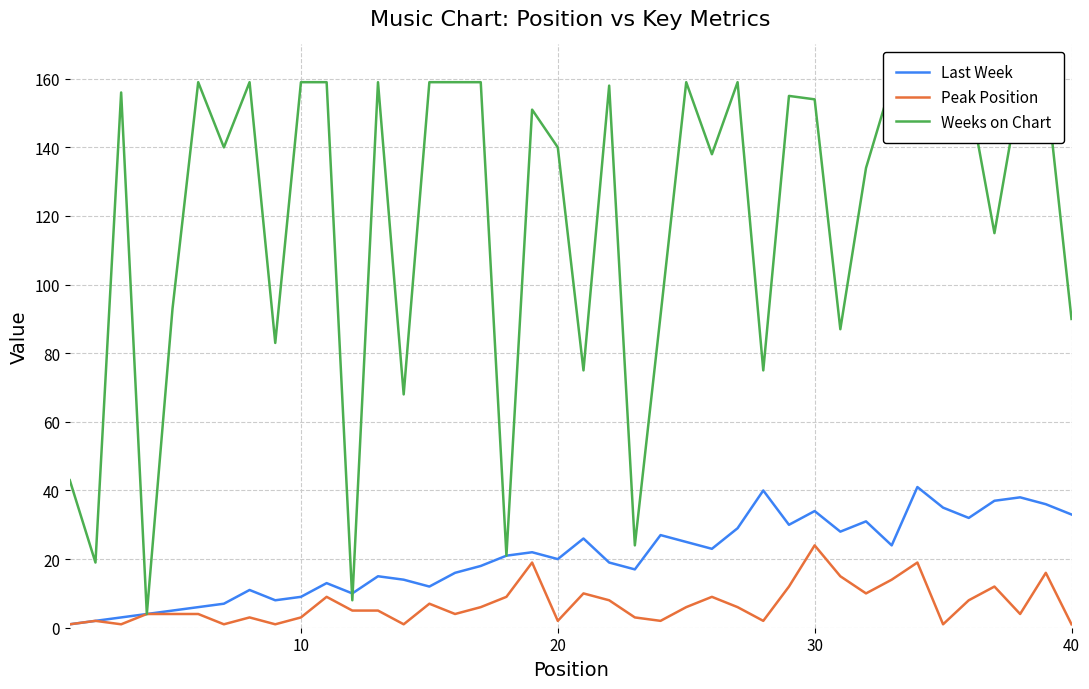

The Last Week series shows 9 at 10. True or false?

True